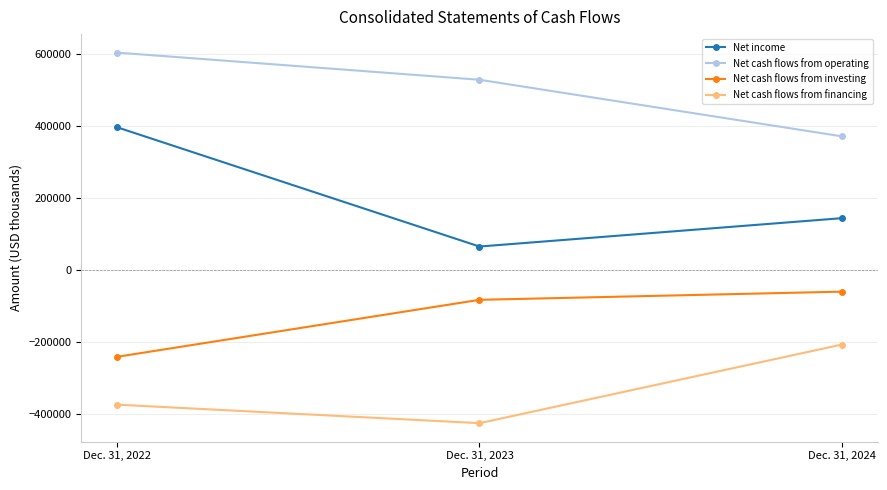

Which series has the largest range (max minus min)?

Net income